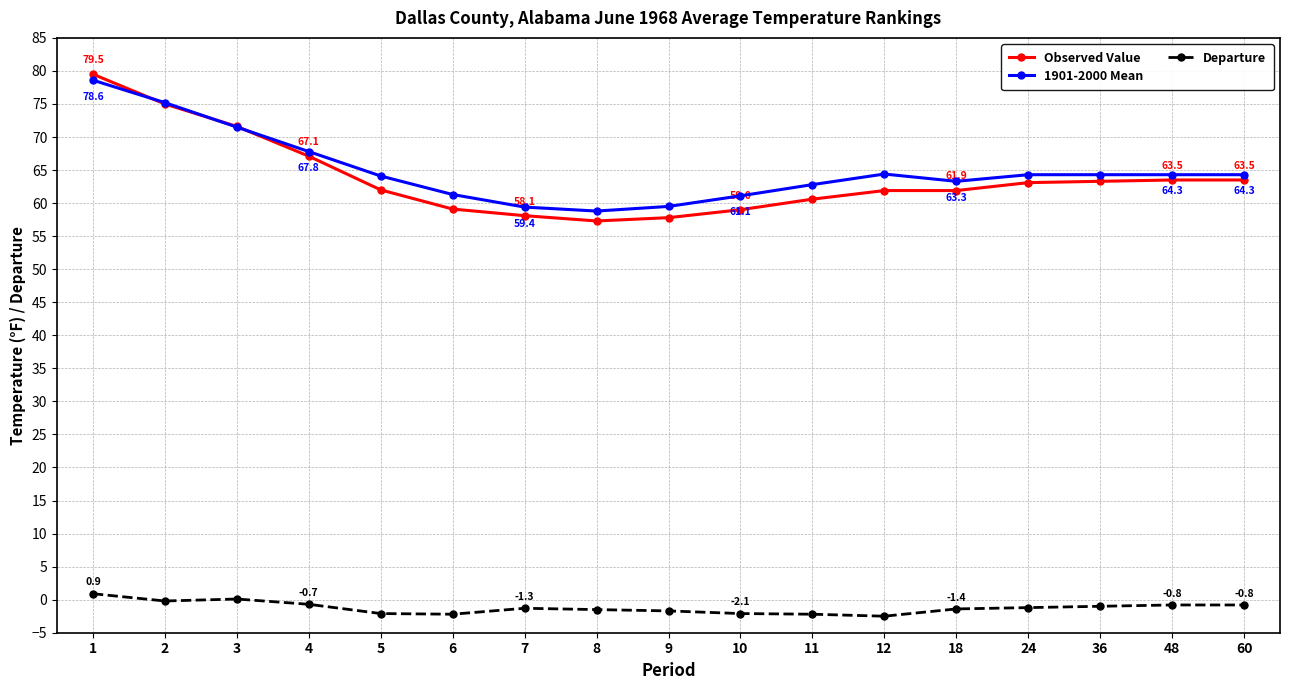

Which series changed the most between 5 and 11?

Observed Value